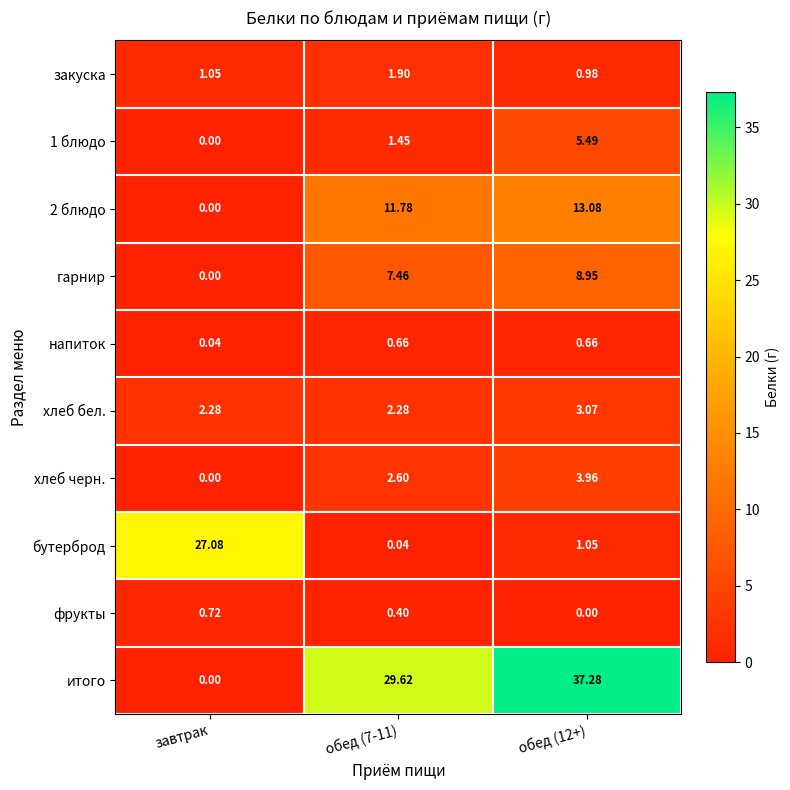

Where does the закуска series first go above 1?

завтрак